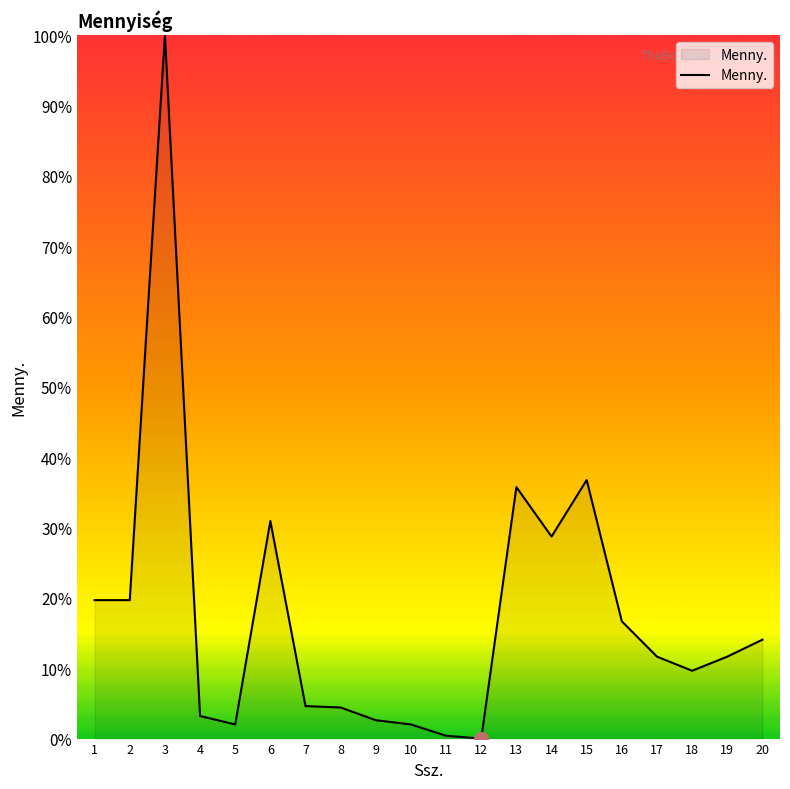

Is it true that the value at 19 is 4.8?

False